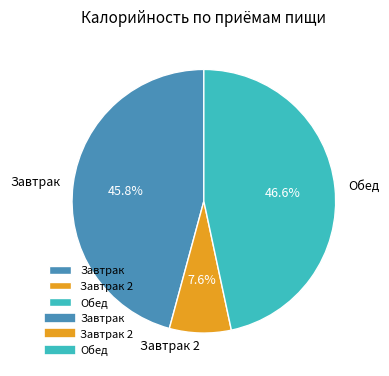

Approximately how many times larger is the value at Обед compared to Завтрак?

1.0